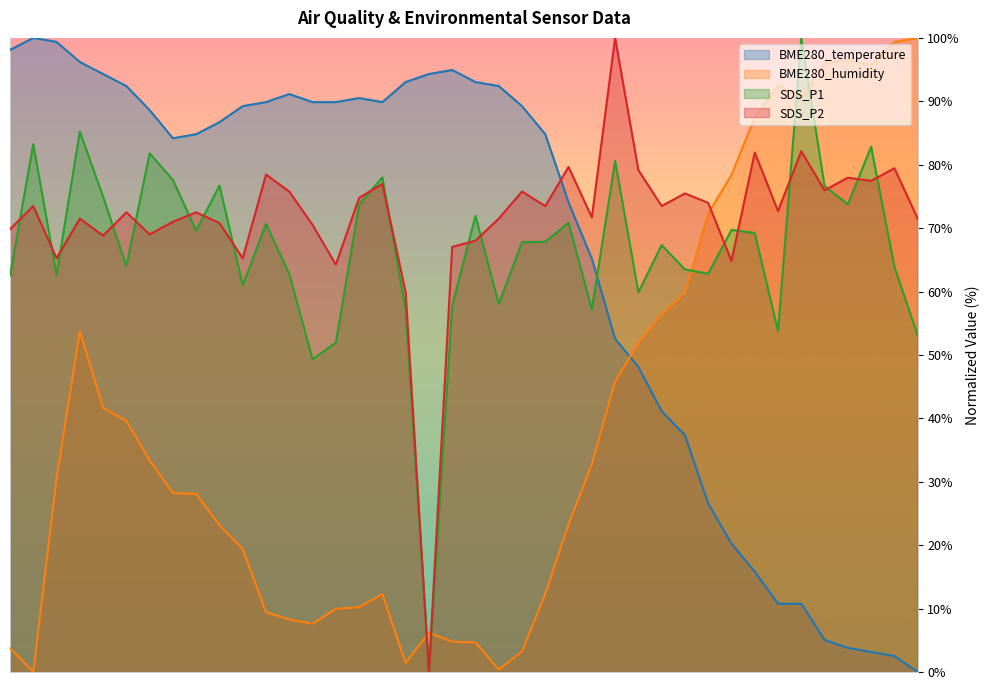

How many intersections are there between BME280_humidity and BME280_temperature?

1